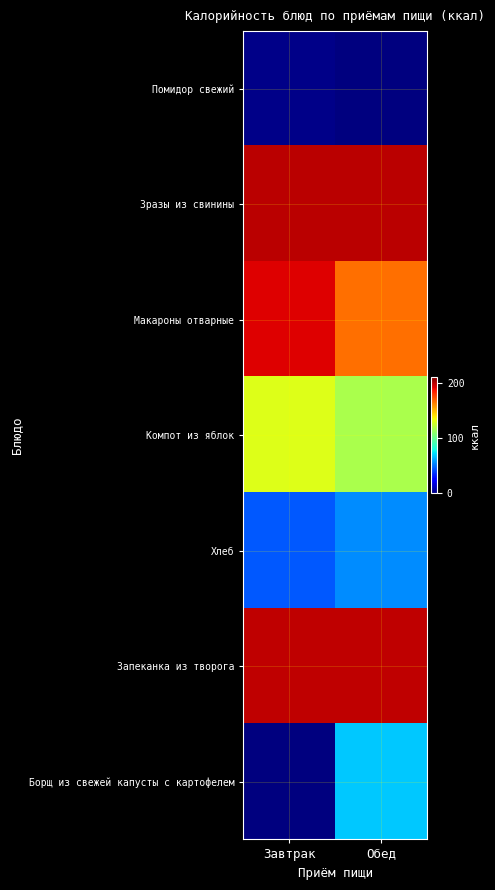

Reading left to right, transcribe all the data shown in this chart.

Помидор свежий: Завтрак=2	Обед=0
Зразы из свинины: Завтрак=199	Обед=199
Макароны отварные: Завтрак=192	Обед=166
Компот из яблок: Завтрак=130	Обед=117
Хлеб: Завтрак=45	Обед=55
Запеканка из творога: Завтрак=198	Обед=198
Борщ из свежей капусты с картофелем: Завтрак=0	Обед=68